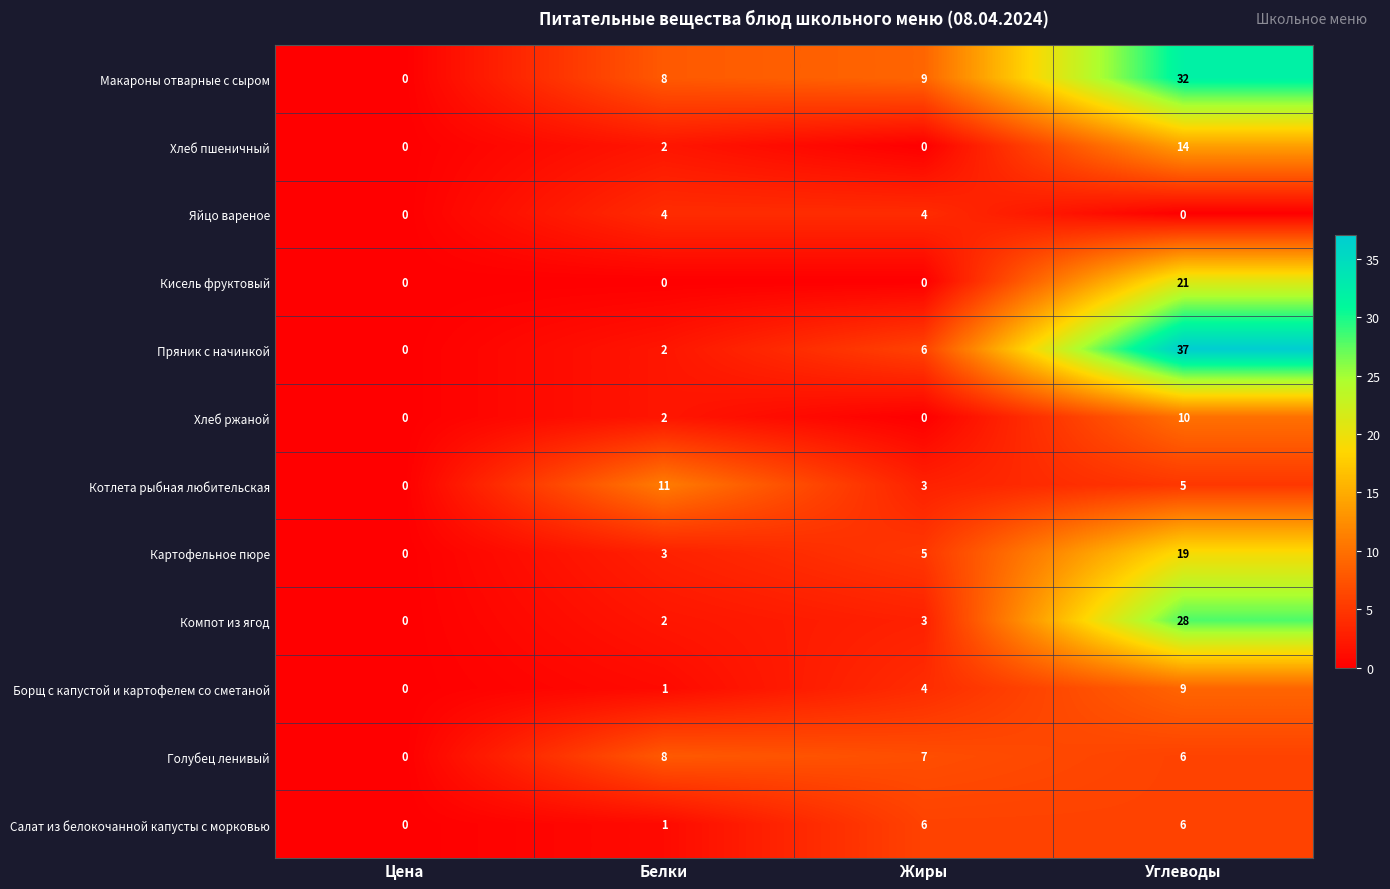

Count the number of categories in the chart.

4